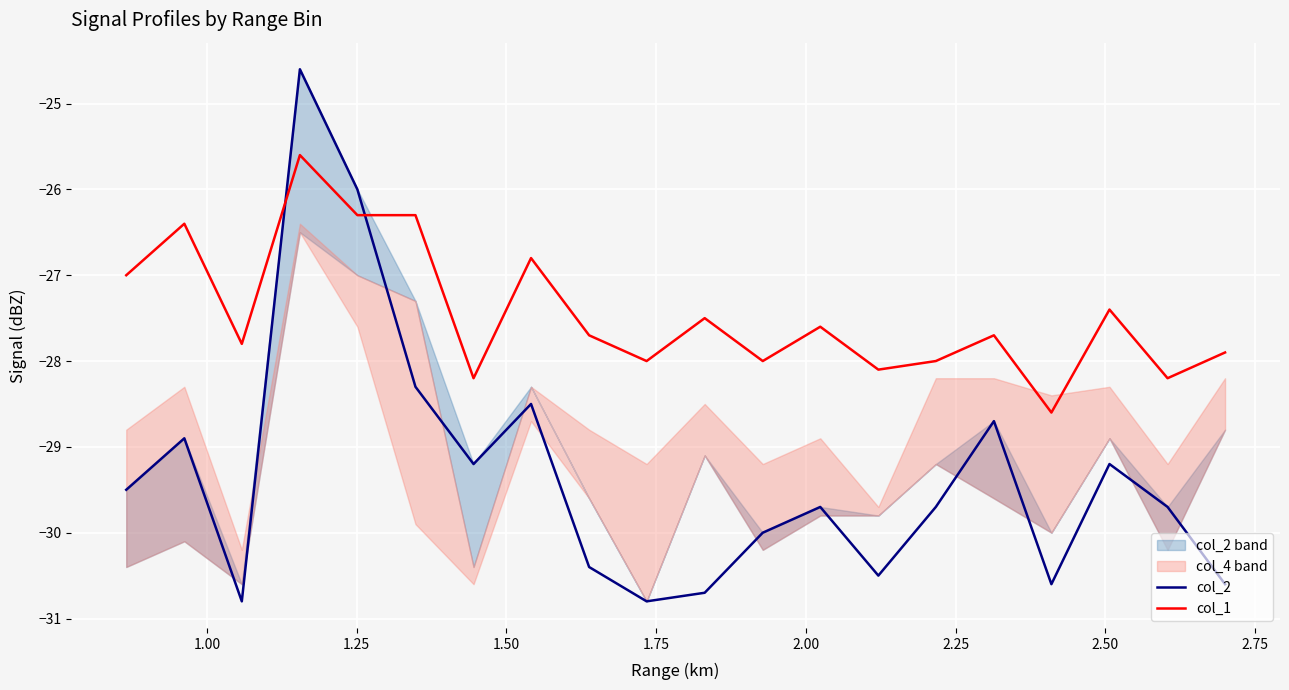

After their last crossing, which series has the higher values: col_1 or col_2?

col_1